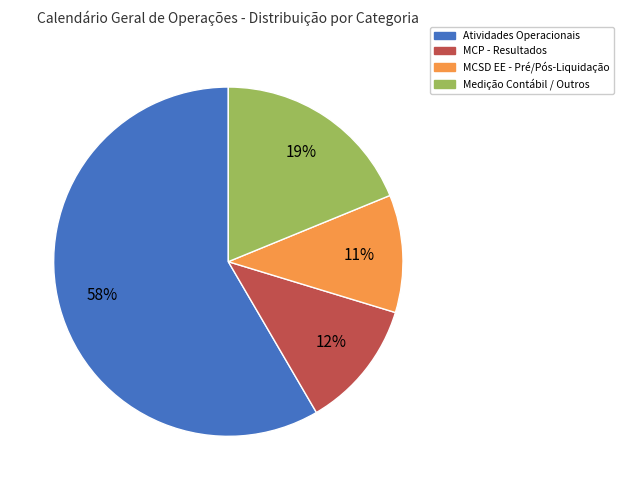

To the nearest percent, what is the combined percentage of Medição Contábil / Outros and Atividades Operacionais?

77%